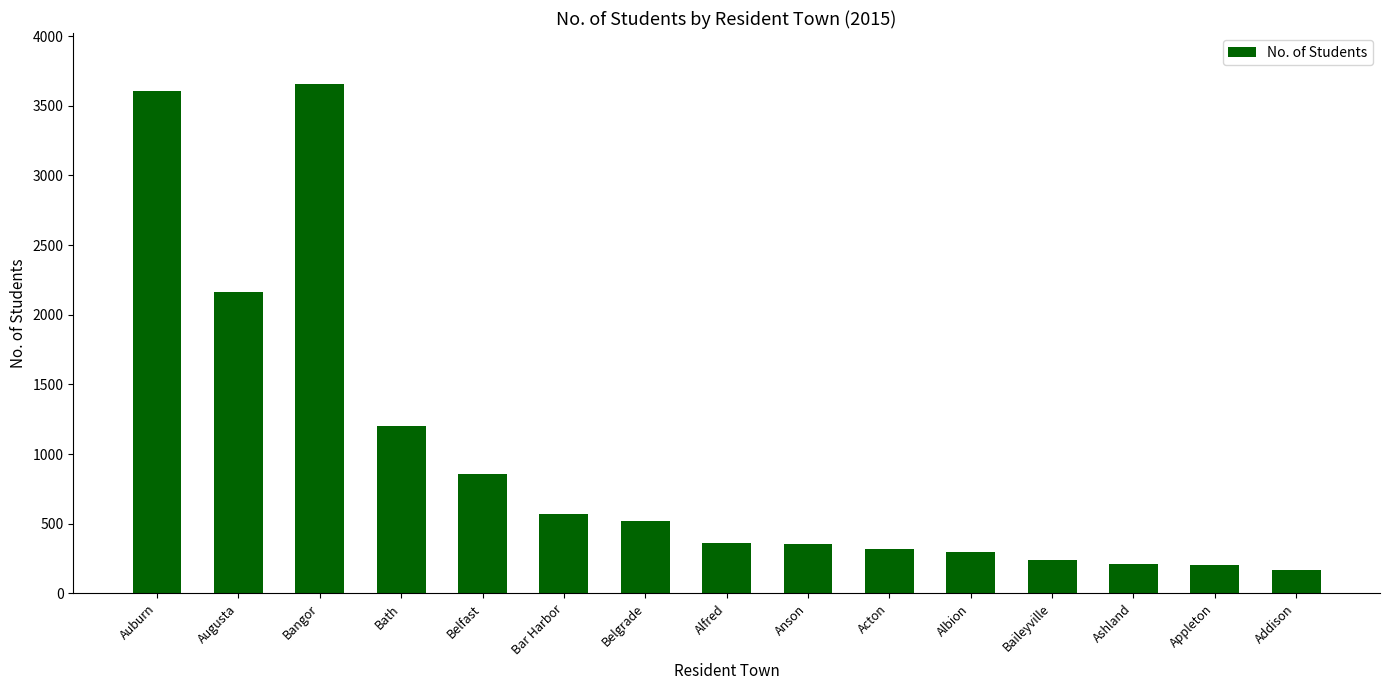

What is the label of the 2nd bar from the right?

Appleton